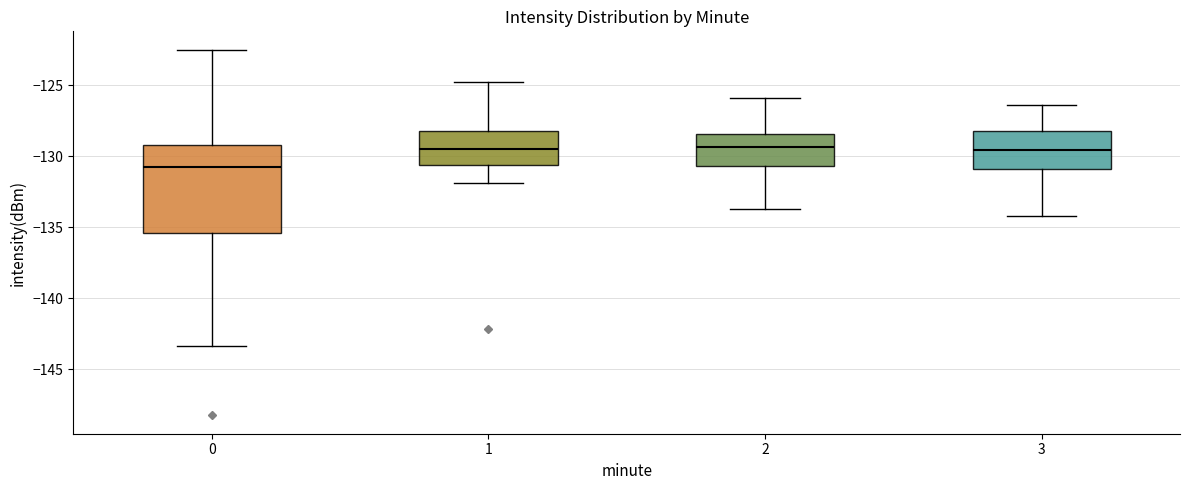

Which box is the tallest, from its lower edge to its upper edge?

0